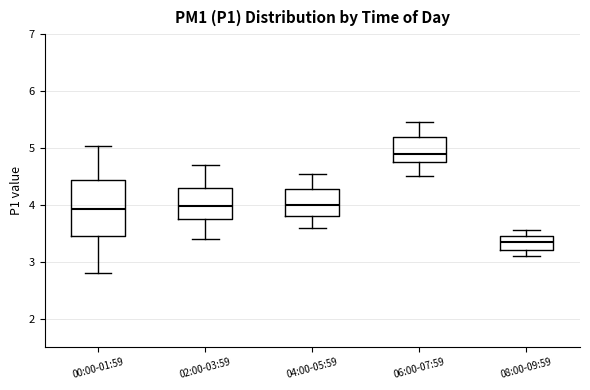

Reading left to right, read every box against the y-axis: the position of its median line, the range the box covers, and the ends of its whiskers. The values are not printed on the chart, so give them approximately, as read against the axis.

00:00-01:59: median 3.9, box 3.4 to 4.4, whiskers 2.8 to 5.0
02:00-03:59: median 4.0, box 3.8 to 4.3, whiskers 3.4 to 4.7
04:00-05:59: median 4.0, box 3.8 to 4.3, whiskers 3.6 to 4.6
06:00-07:59: median 4.9, box 4.8 to 5.2, whiskers 4.5 to 5.5
08:00-09:59: median 3.4, box 3.2 to 3.5, whiskers 3.1 to 3.6